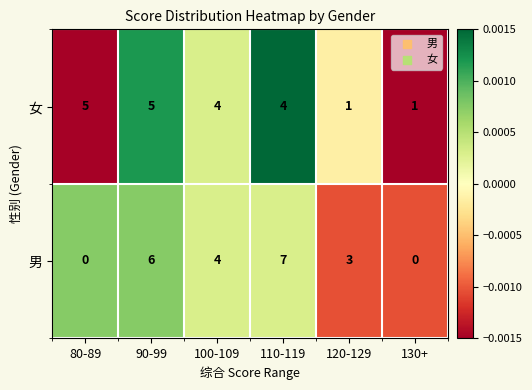

Which series has the widest spread of values?

男